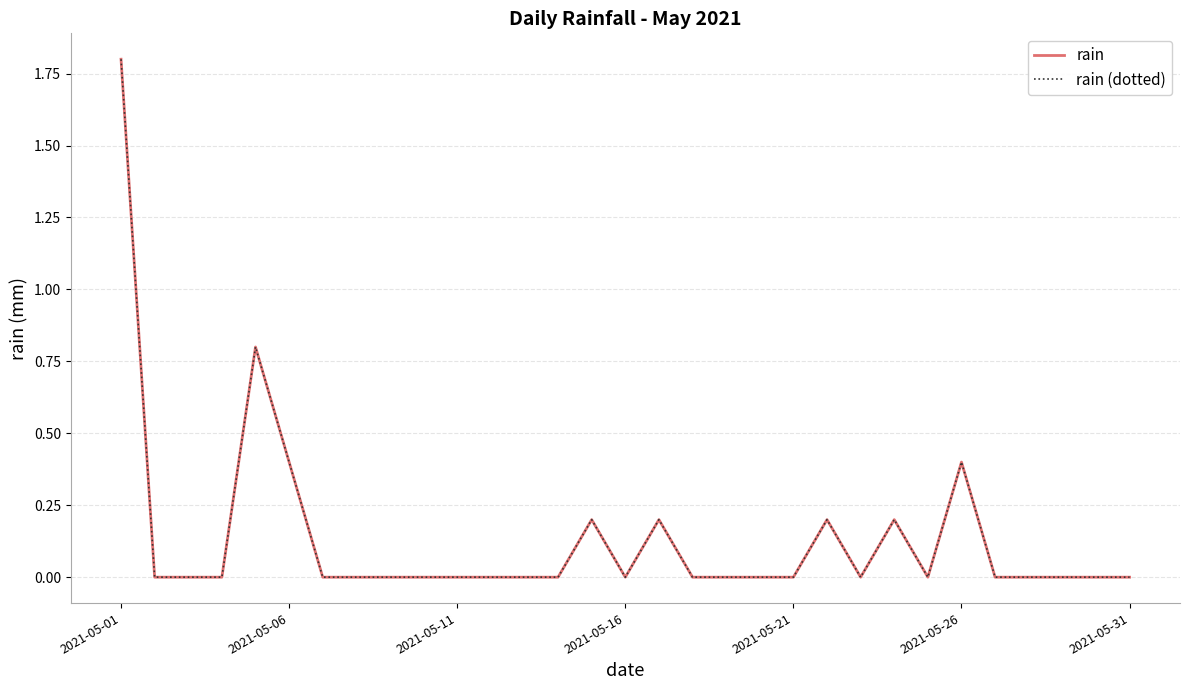

How many interior local peaks does the rain (dotted) series have?

6